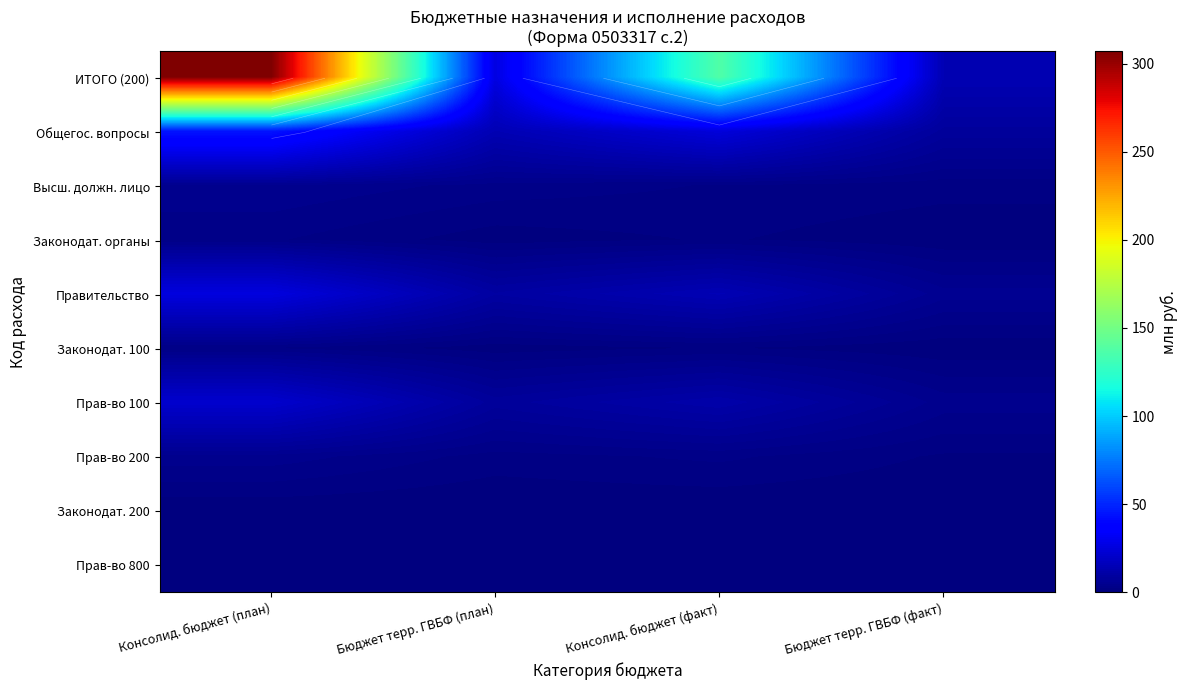

List the series in order of their peak value, highest first.

ИТОГО (200), Общегос. вопросы, Правительство, Прав-во 100, Высш. должн. лицо, Прав-во 200, Законодат. органы, Законодат. 100, Прав-во 800, Законодат. 200